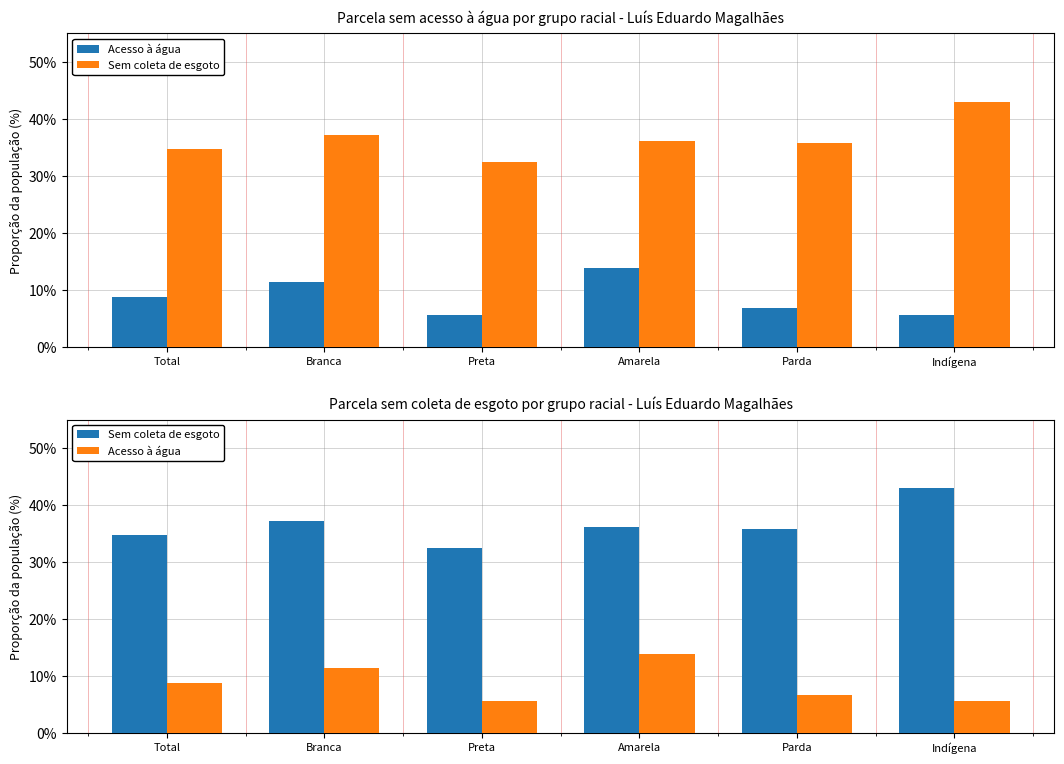

What position from the right is Total?

6